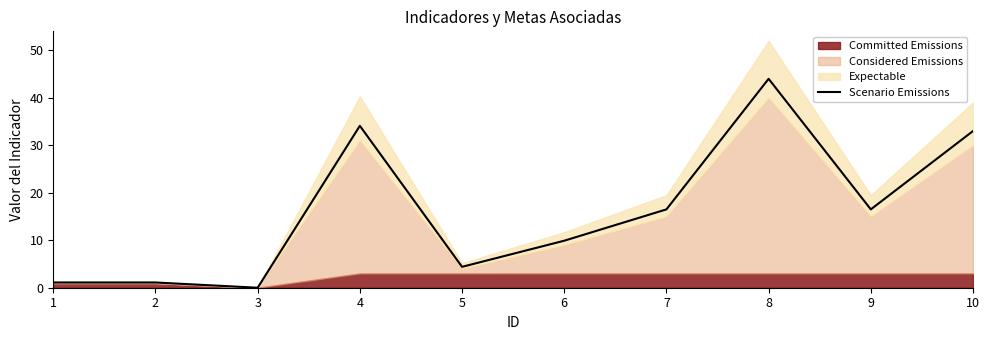

What is the difference between the maximum and minimum values?

44.0